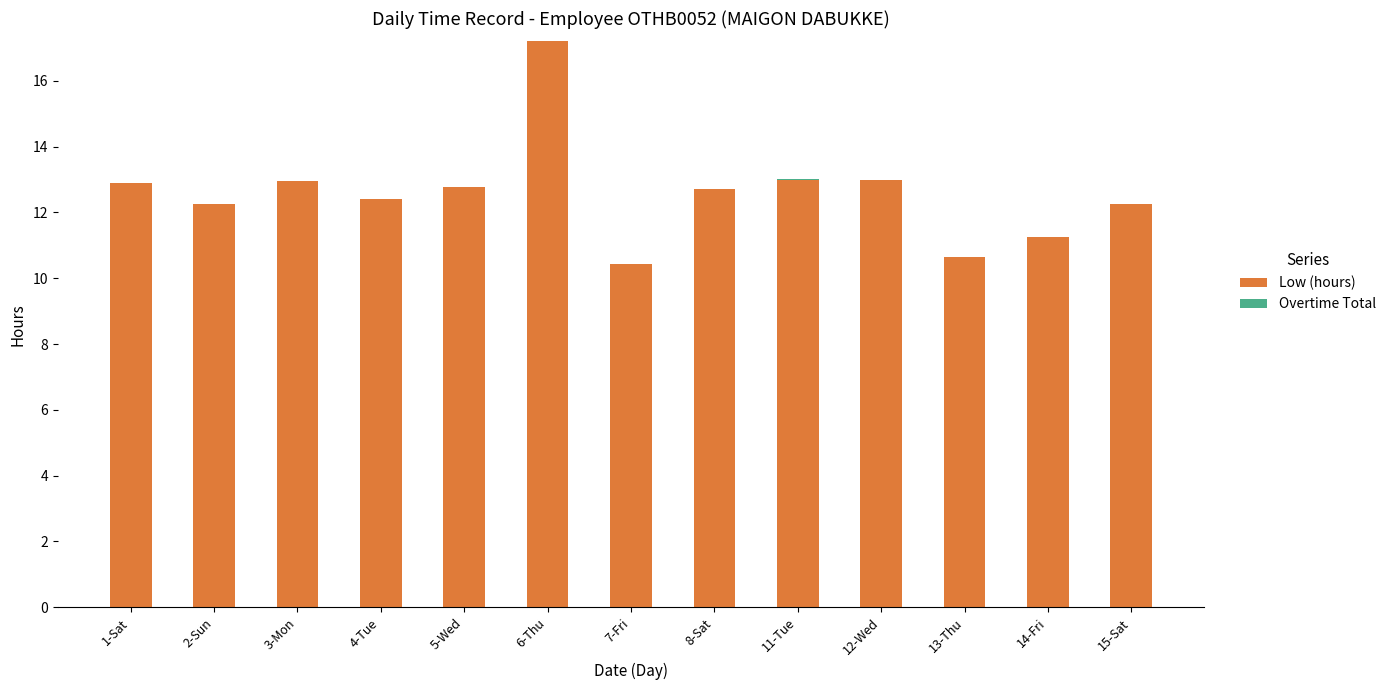

Where does the Low (hours) series first go above 12?

1-Sat